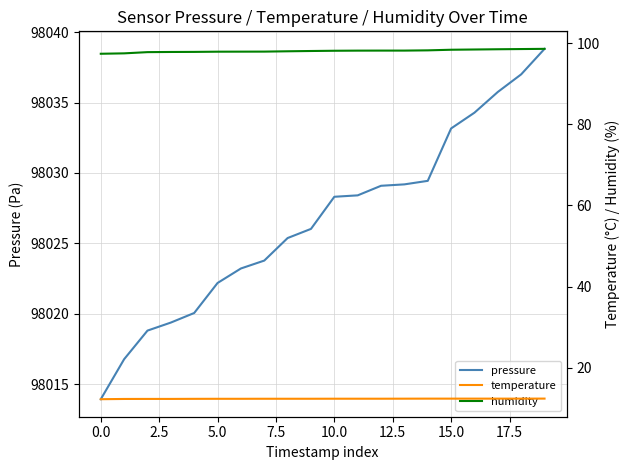

Reading left to right, extract all data points from this chart.

pressure: 98013.9	98016.8	98018.8	98019.4	98020.1	98022.2	98023.2	98023.8	98025.4	98026.0	98028.3	98028.4	98029.1	98029.2	98029.4	98033.2	98034.3	98035.8	98037.0	98038.8
temperature: 12.2	12.3	12.3	12.3	12.3	12.3	12.3	12.3	12.3	12.3	12.3	12.3	12.3	12.4	12.4	12.4	12.4	12.4	12.4	12.4
humidity: 97.4	97.5	97.8	97.8	97.8	97.9	97.9	97.9	98.0	98.1	98.1	98.2	98.2	98.2	98.2	98.4	98.4	98.5	98.5	98.6